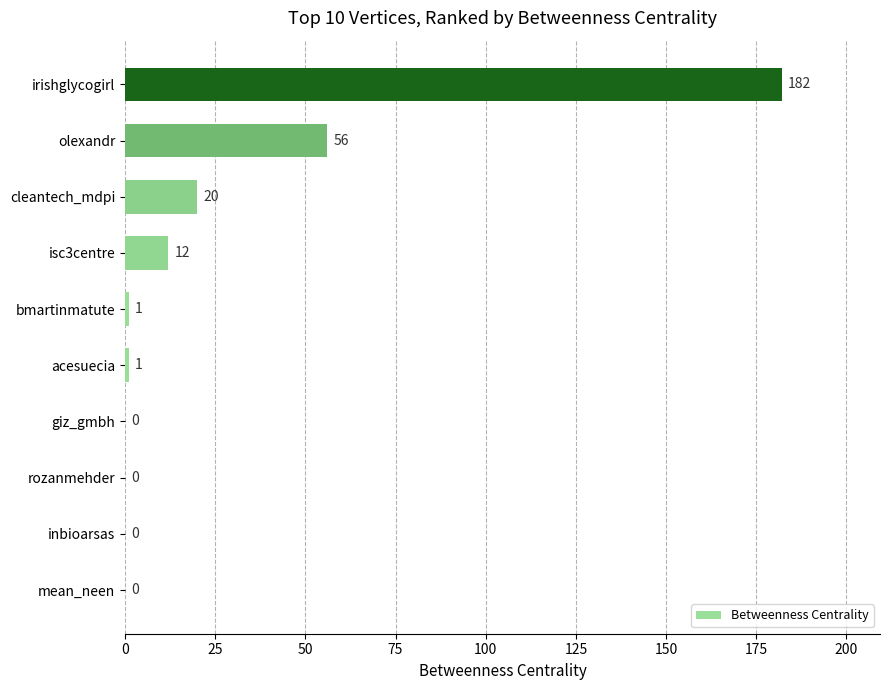

At which label is the value closest to 91?

olexandr